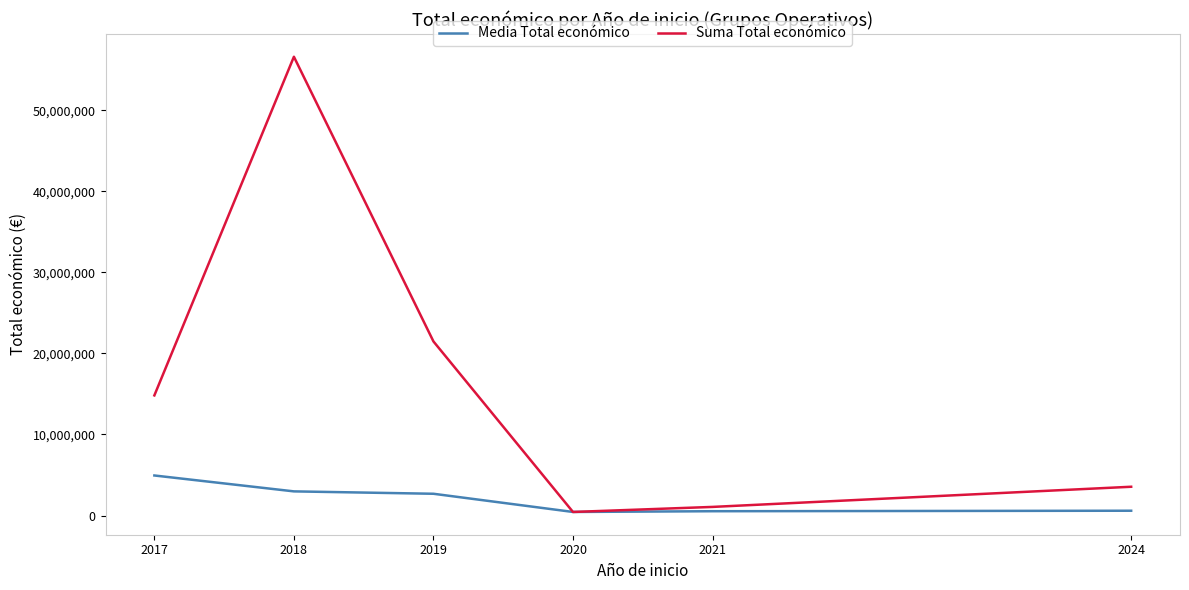

List the series in order of their peak value, highest first.

Suma Total económico, Media Total económico